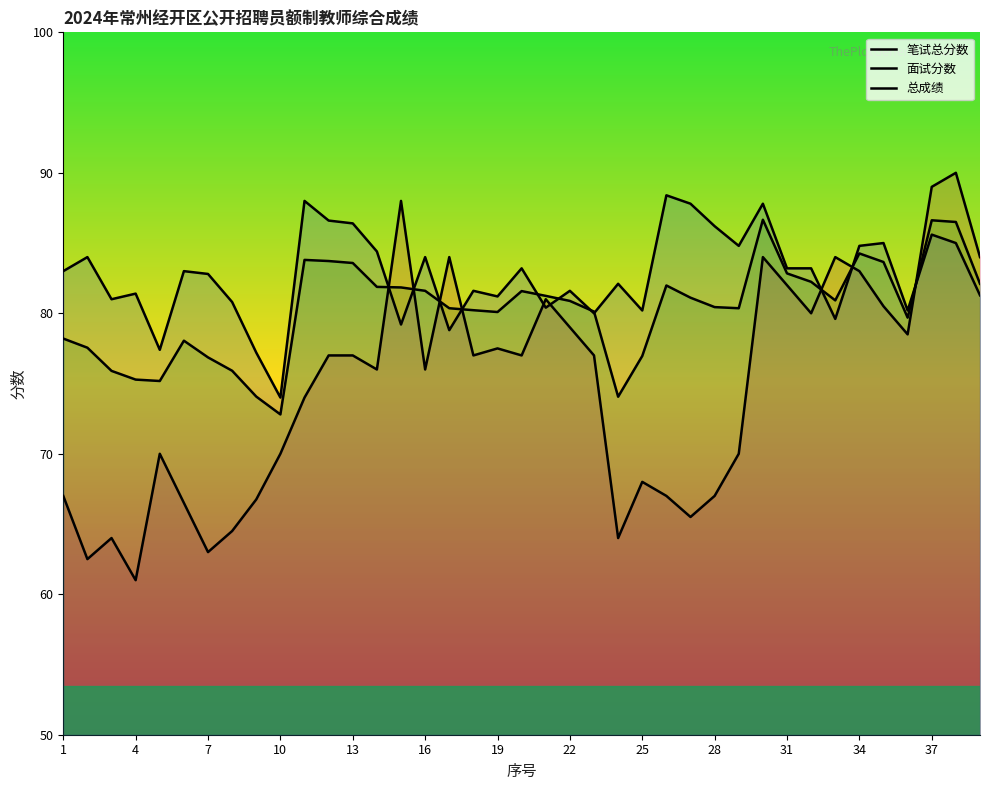

In 总成绩, how many points are higher than both neighbors (excluding endpoints)?

7